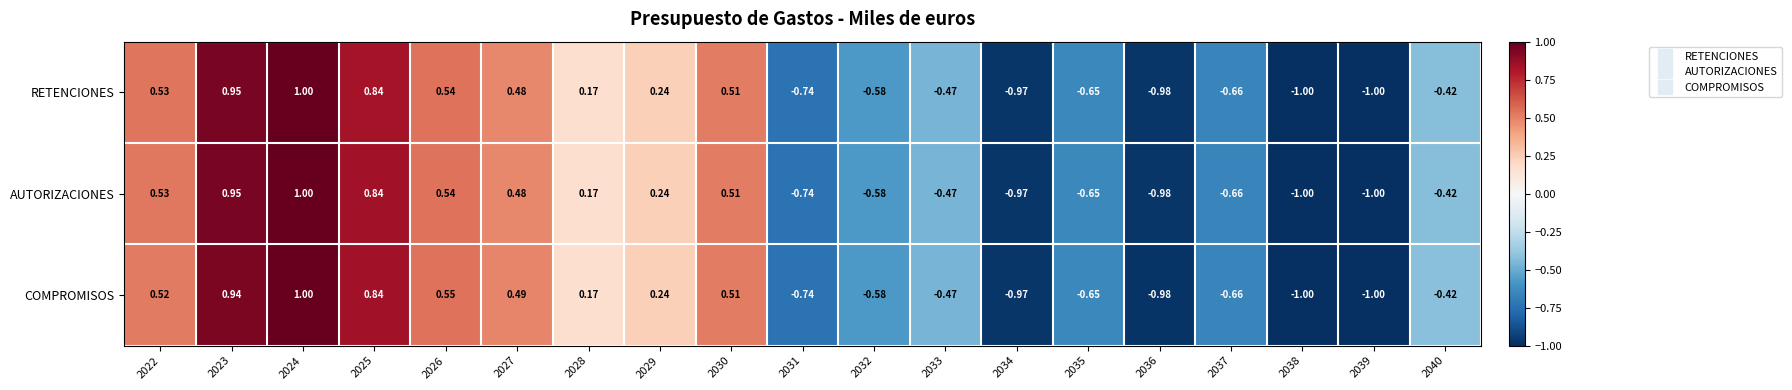

How many series are shown in this chart?

3